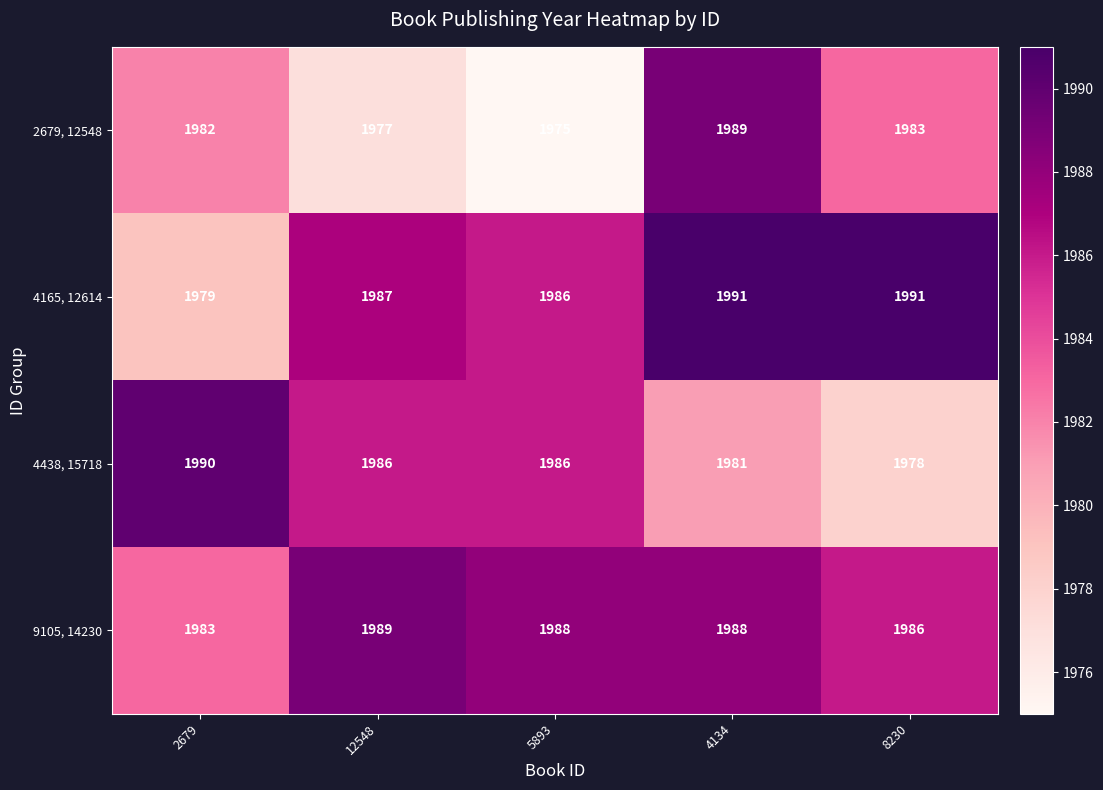

Reading right to left, transcribe all the data shown in this chart.

2679, 12548: 8230=1983	4134=1989	5893=1975	12548=1977	2679=1982
4165, 12614: 8230=1991	4134=1991	5893=1986	12548=1987	2679=1979
4438, 15718: 8230=1978	4134=1981	5893=1986	12548=1986	2679=1990
9105, 14230: 8230=1986	4134=1988	5893=1988	12548=1989	2679=1983